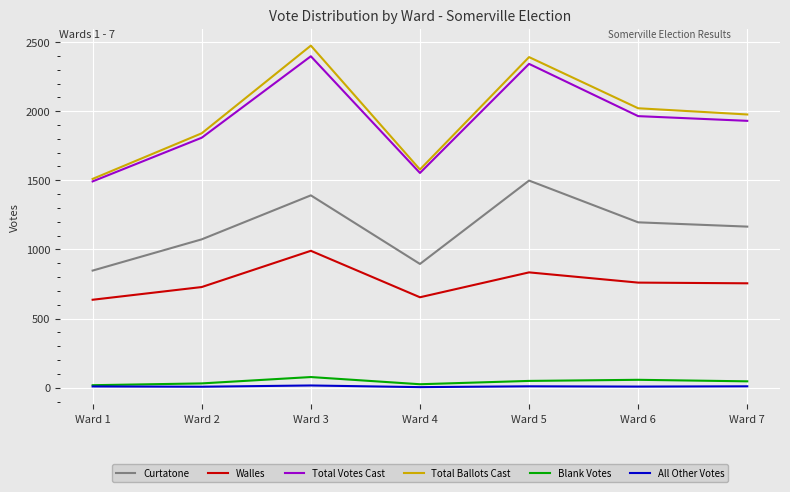

Between Ward 4 and Ward 5, which series saw the biggest shift?

Total Ballots Cast